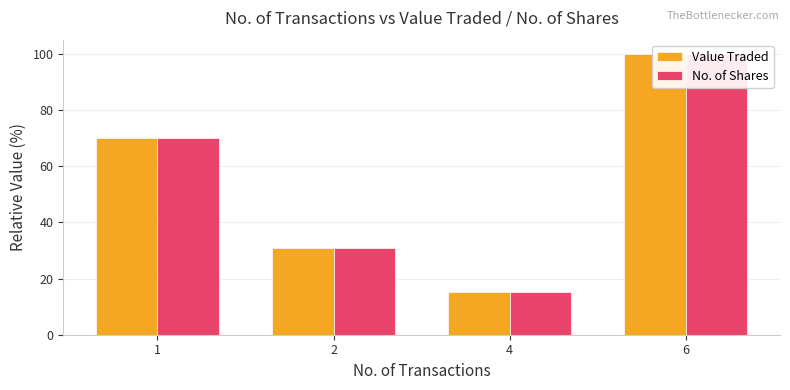

True or false: Value Traded has a value of 26.9 at 1.

False